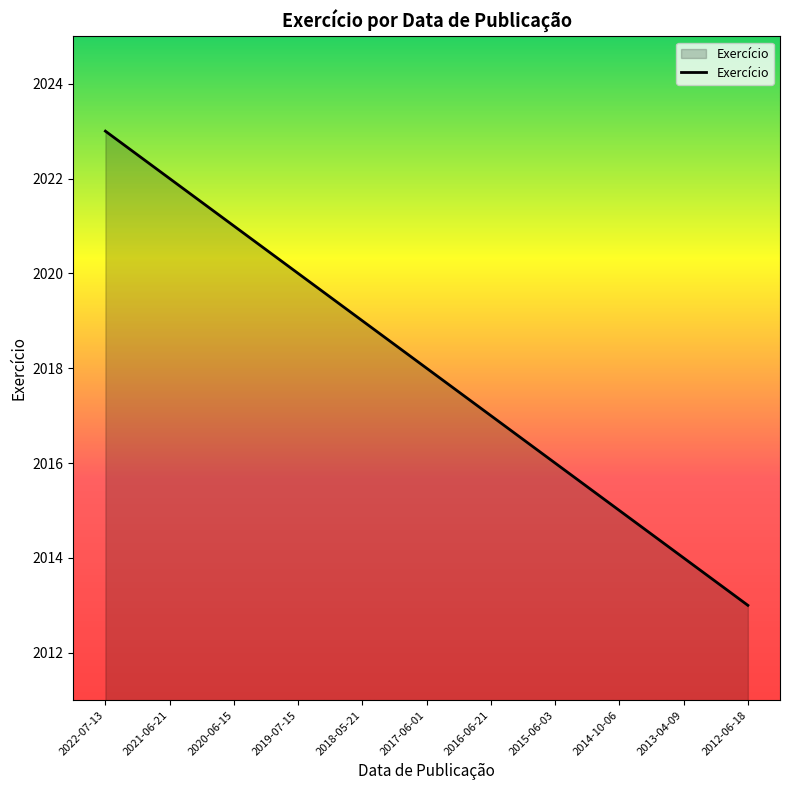

The chart shows a value of 442 at 2012-06-18. True or false?

False